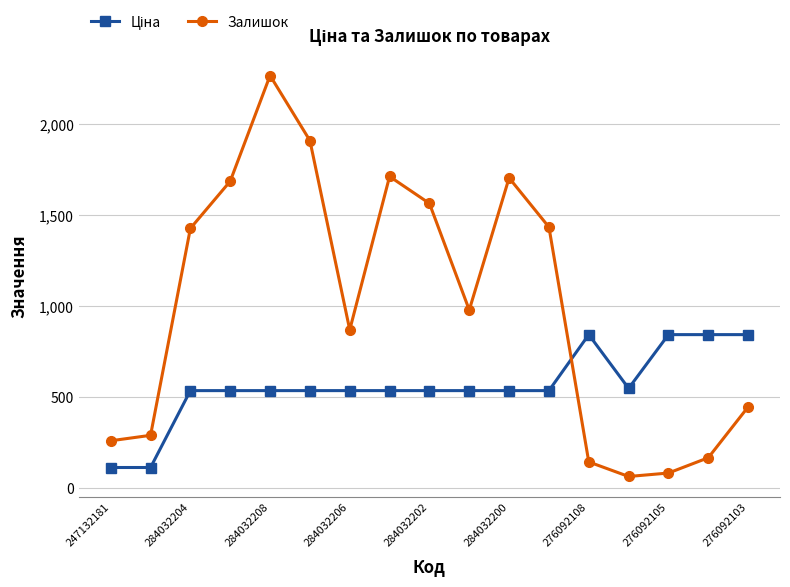

True or false: Залишок has more than 0 points higher than both neighbors.

True